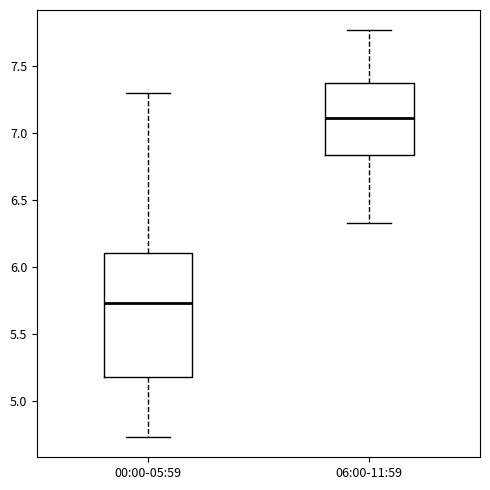

Where is the upper edge of the box for 00:00-05:59 on the y-axis? The values are not printed on the chart, so give them approximately, as read against the axis.

6.10